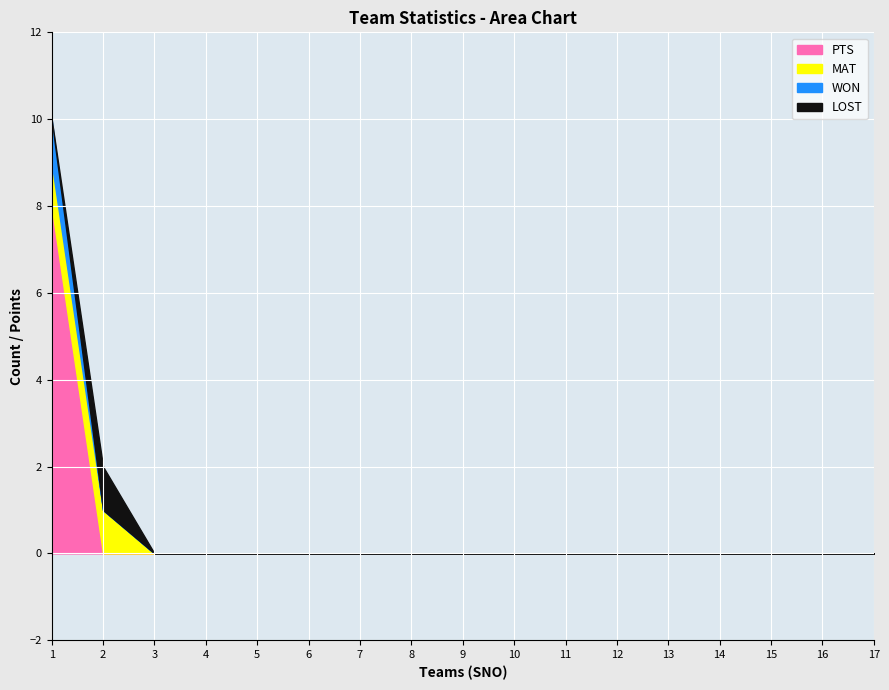

True or false: PTS has more than 2 interior local peaks.

False